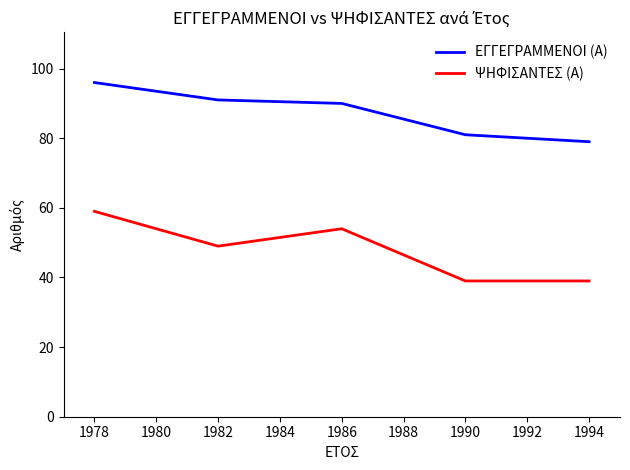

Where does the ΨΗΦΙΣΑΝΤΕΣ (Α) series first go above 49?

1978